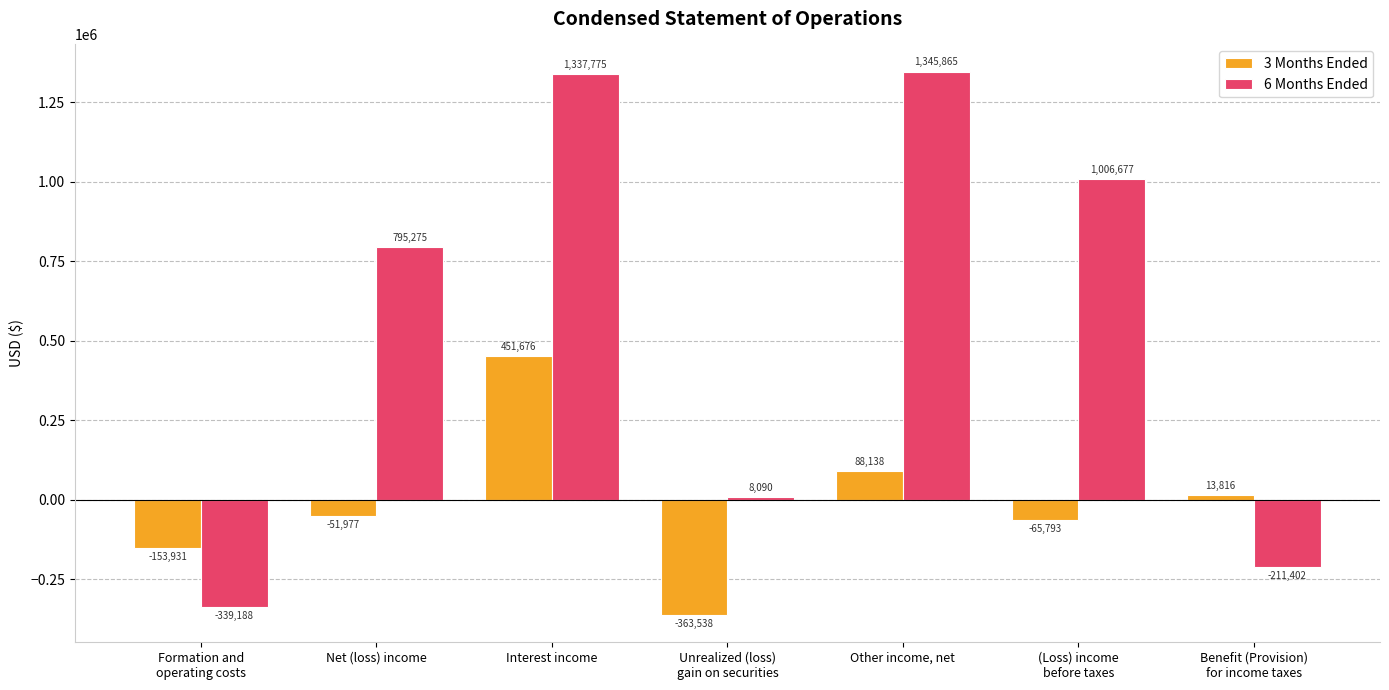

What is the spread (max minus min) of values at Net (loss) income?

847252